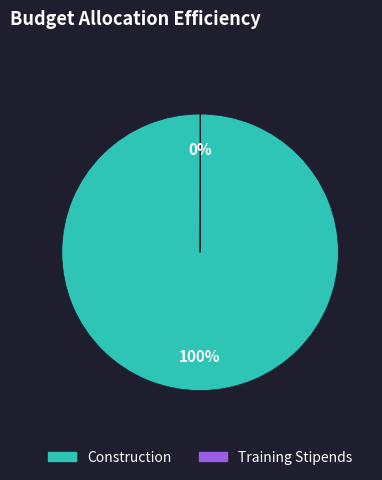

What is the majority slice?

Construction